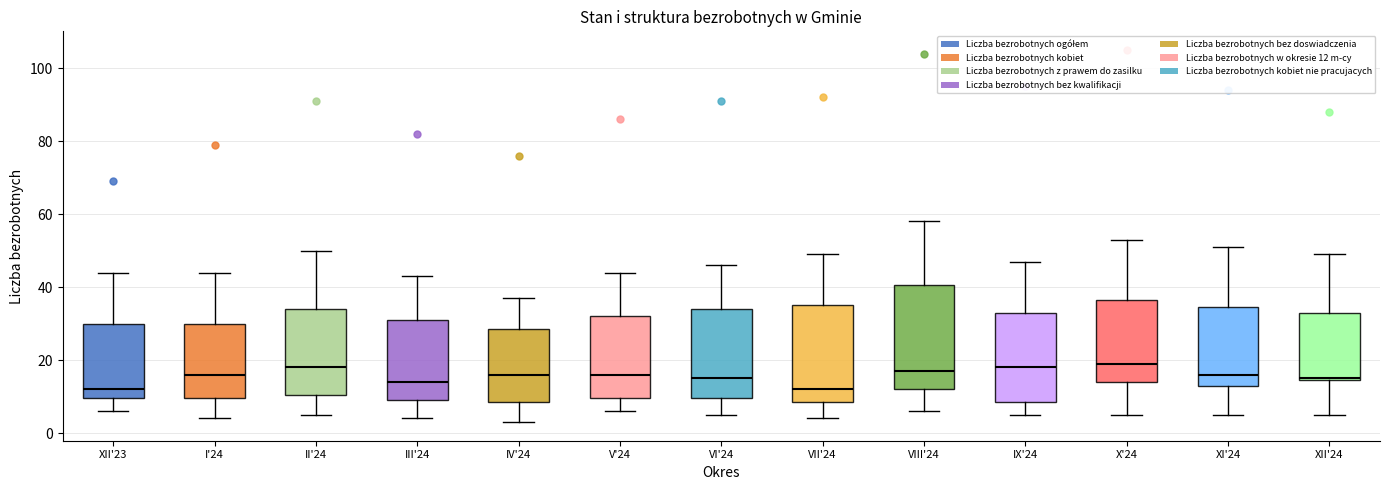

Reading left to right, transcribe this box plot: for each box, give where its median line is, the range the box spans, and where its two whiskers end, as read against the y-axis. The values are not printed on the chart, so give them approximately, as read against the axis.

XII'23: median 12, box 10 to 30, whiskers 6 to 44
I'24: median 16, box 10 to 30, whiskers 4 to 44
II'24: median 18, box 10 to 34, whiskers 6 to 50
III'24: median 14, box 10 to 32, whiskers 4 to 44
IV'24: median 16, box 8 to 28, whiskers 4 to 38
V'24: median 16, box 10 to 32, whiskers 6 to 44
VI'24: median 16, box 10 to 34, whiskers 6 to 46
VII'24: median 12, box 8 to 36, whiskers 4 to 50
VIII'24: median 18, box 12 to 40, whiskers 6 to 58
IX'24: median 18, box 8 to 34, whiskers 6 to 48
X'24: median 20, box 14 to 36, whiskers 6 to 54
XI'24: median 16, box 14 to 34, whiskers 6 to 52
XII'24: median 16, box 14 to 34, whiskers 6 to 50